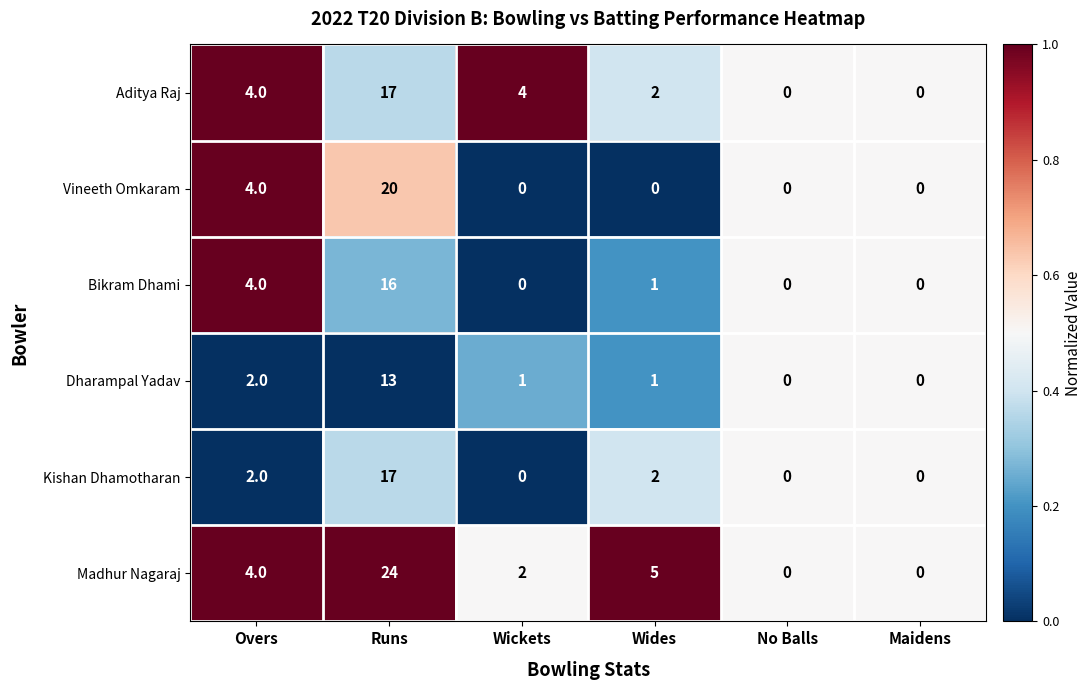

What is the total value across all series at Runs?

107